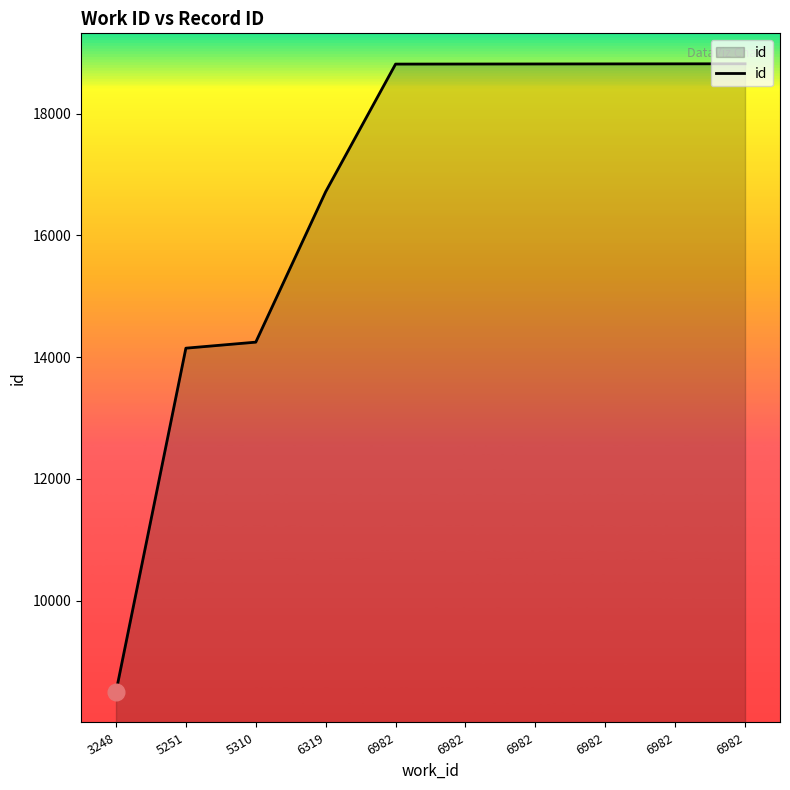

The value at 5251 is 3096. True or false?

False